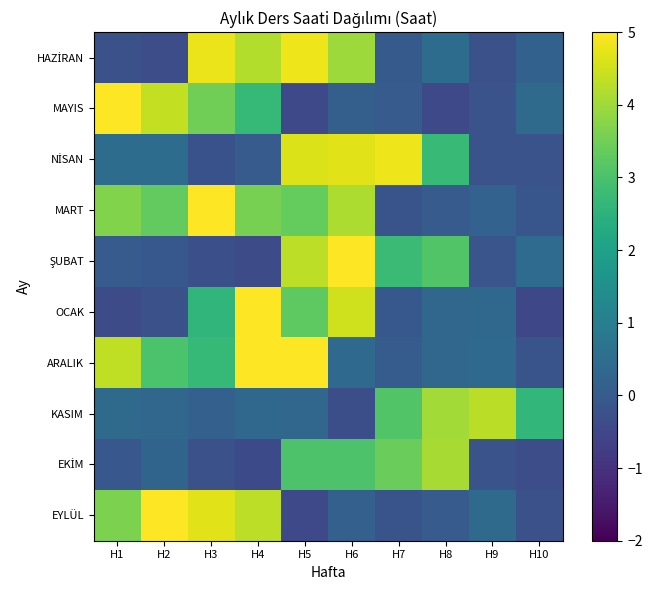

Which series has the largest total across all categories?

MART